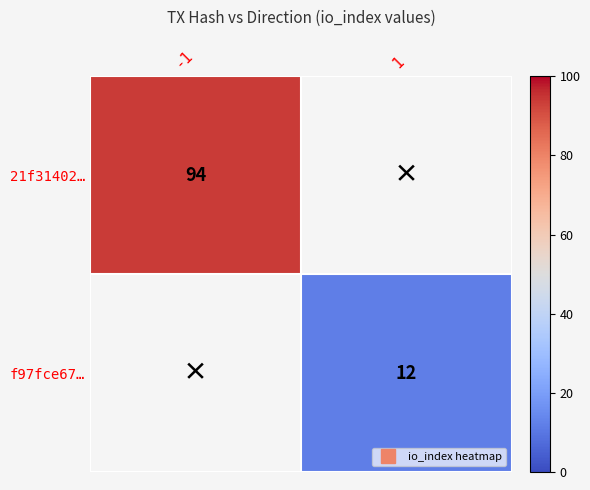

How many values in f97fce67… are above zero?

1